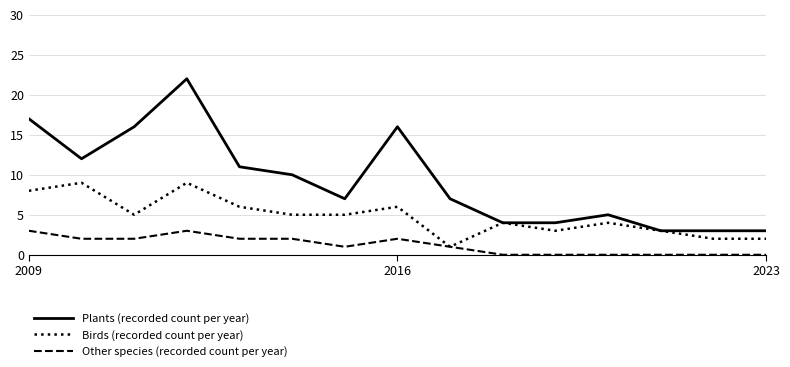

Which series has the largest total across all categories?

Plants (recorded count per year)